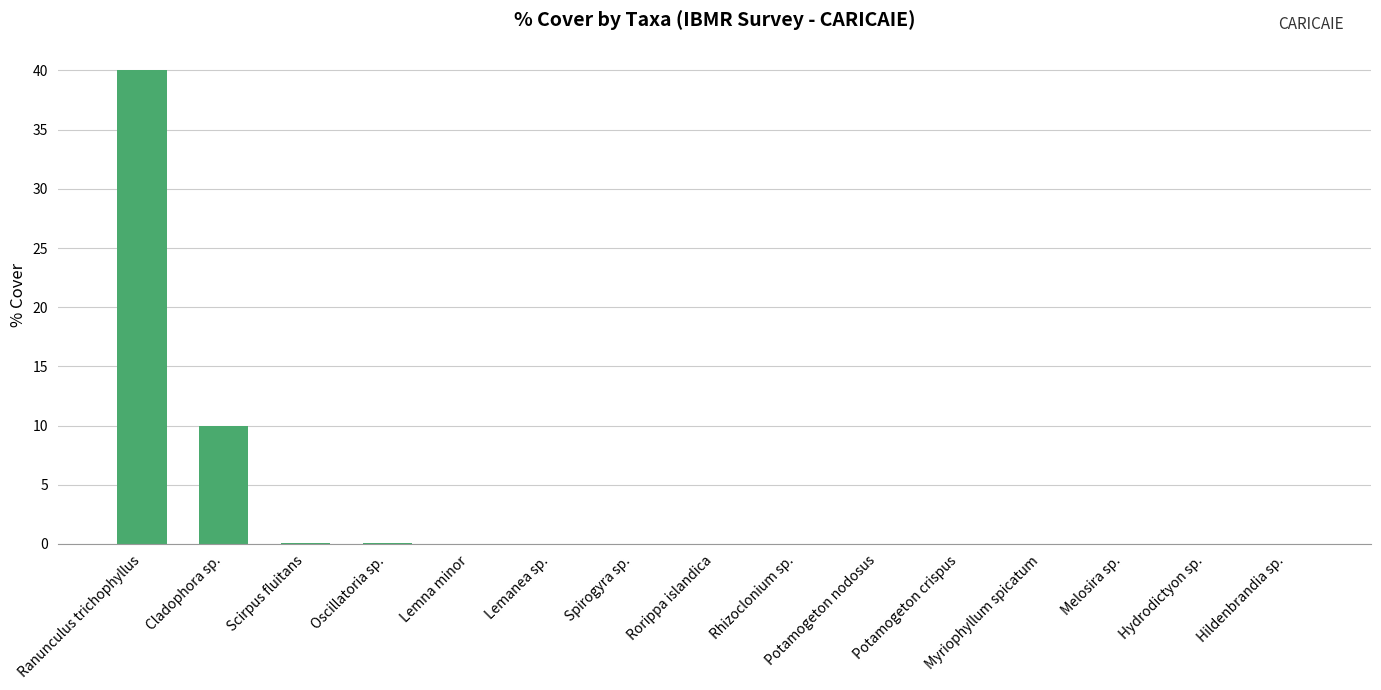

What is the greatest value displayed?

40.0